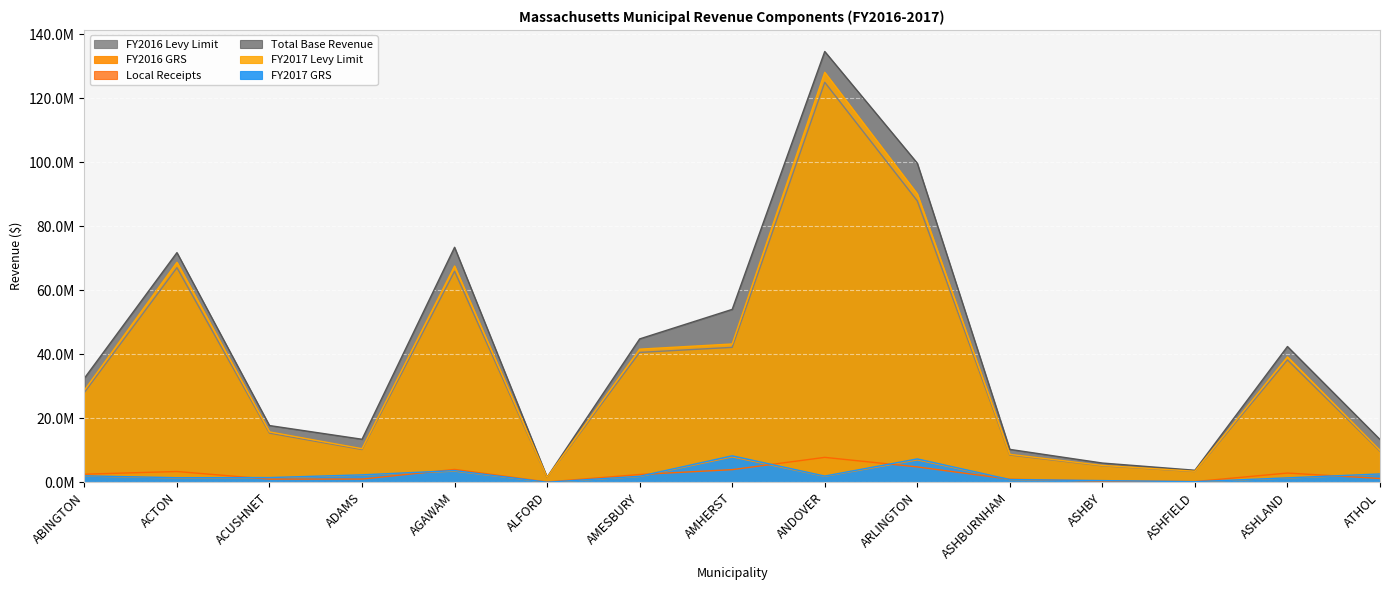

At which category is the sum across all series the highest?

ANDOVER